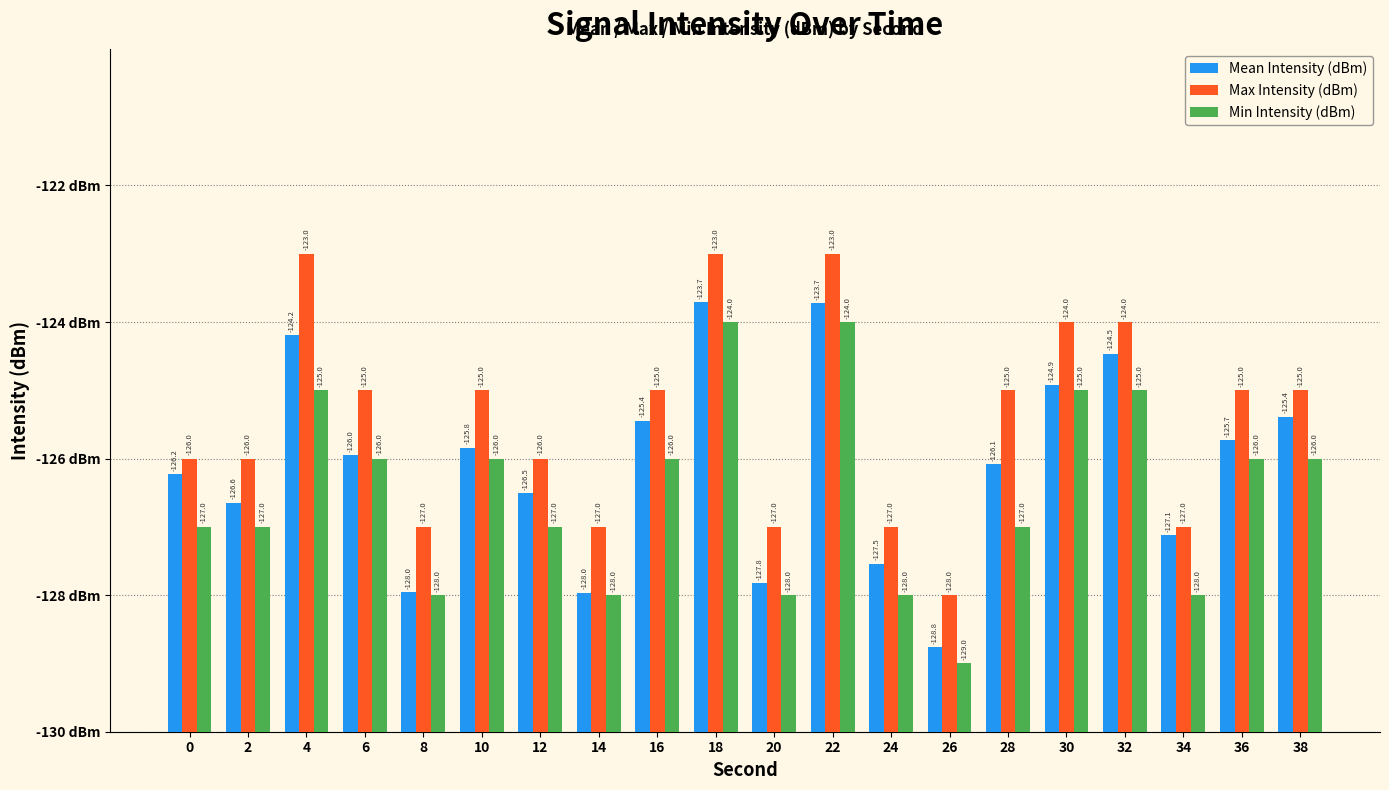

What are all the series names shown in the legend?

Mean Intensity (dBm), Max Intensity (dBm), Min Intensity (dBm)